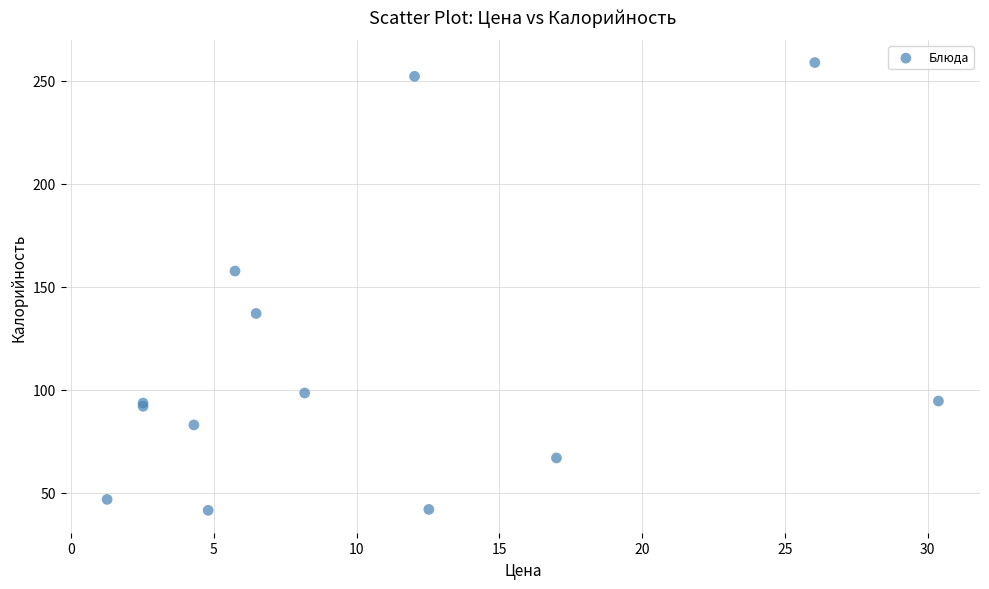

What Y value in the scatter plot is closest to 150?

157.6